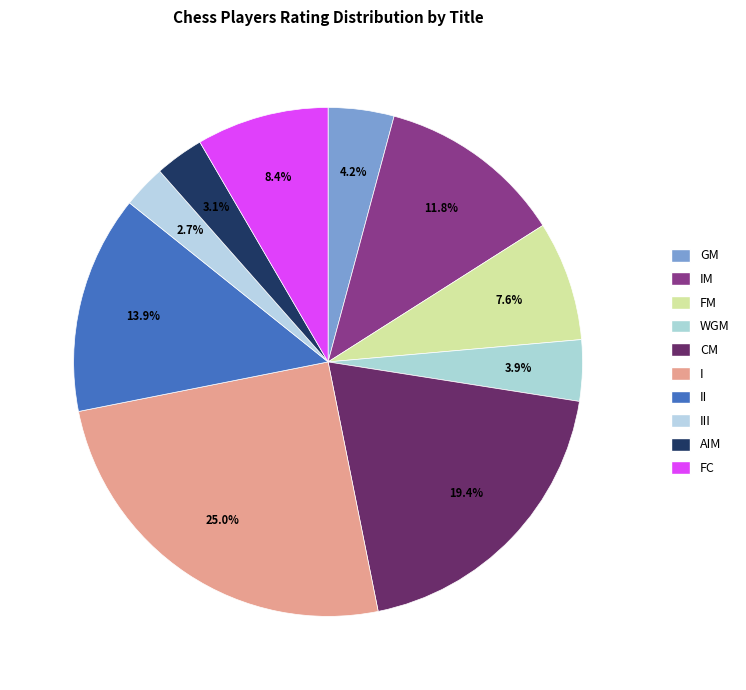

How many segments does this pie chart have?

10